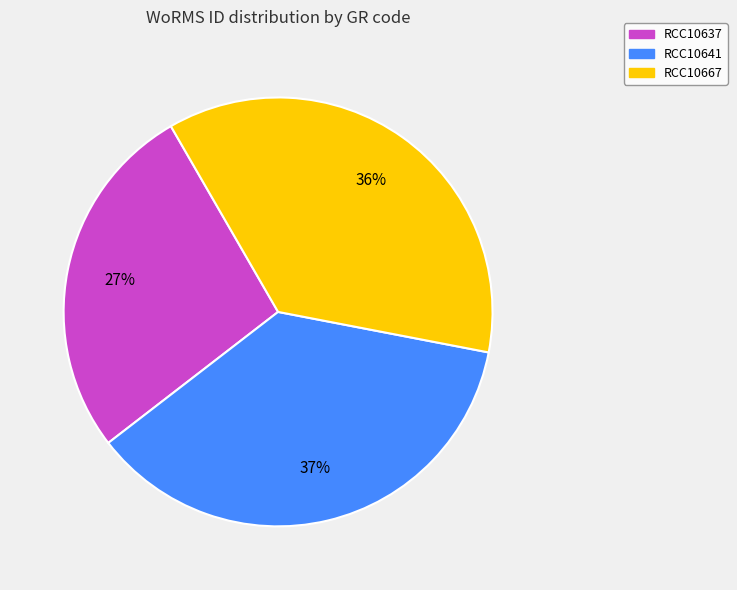

To the nearest percent, what is the average slice percentage?

33%